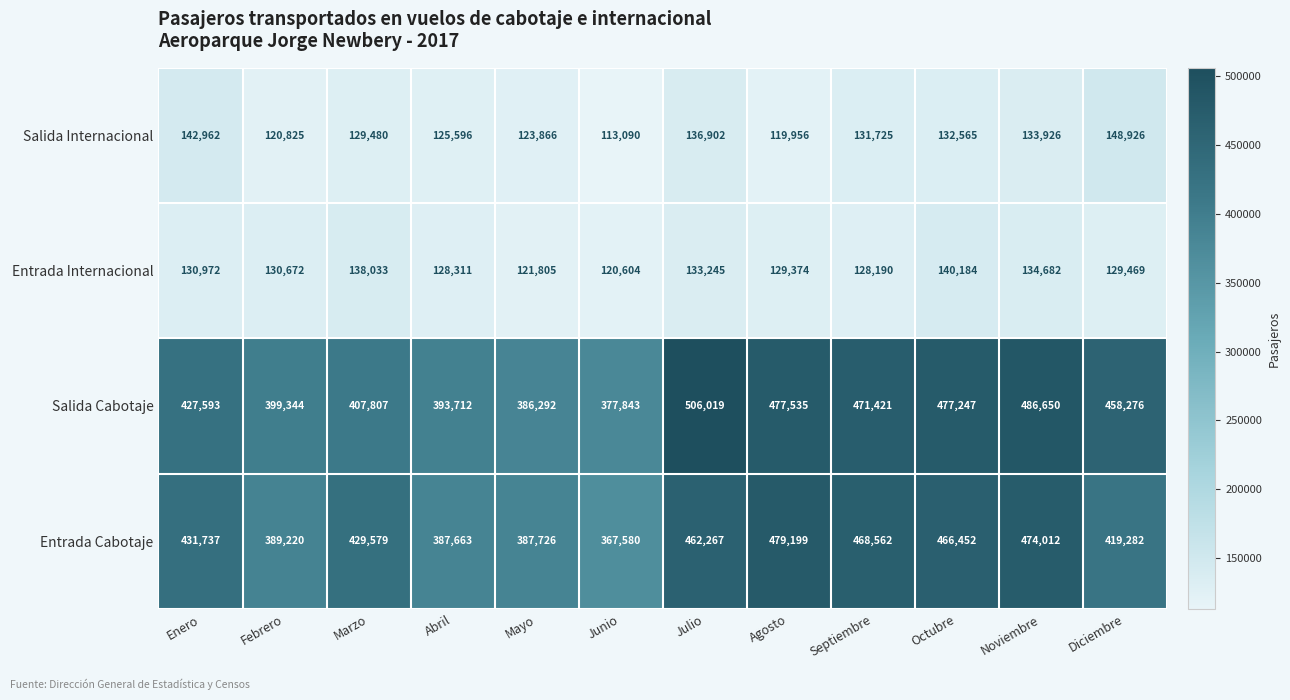

Which category has the lowest value across all series?

Junio